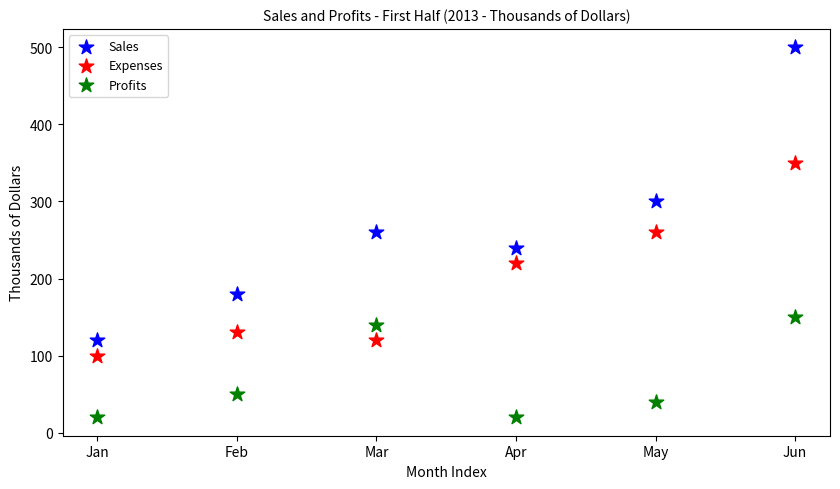

Across all data points, what is the range of Y values (max minus min)?

480